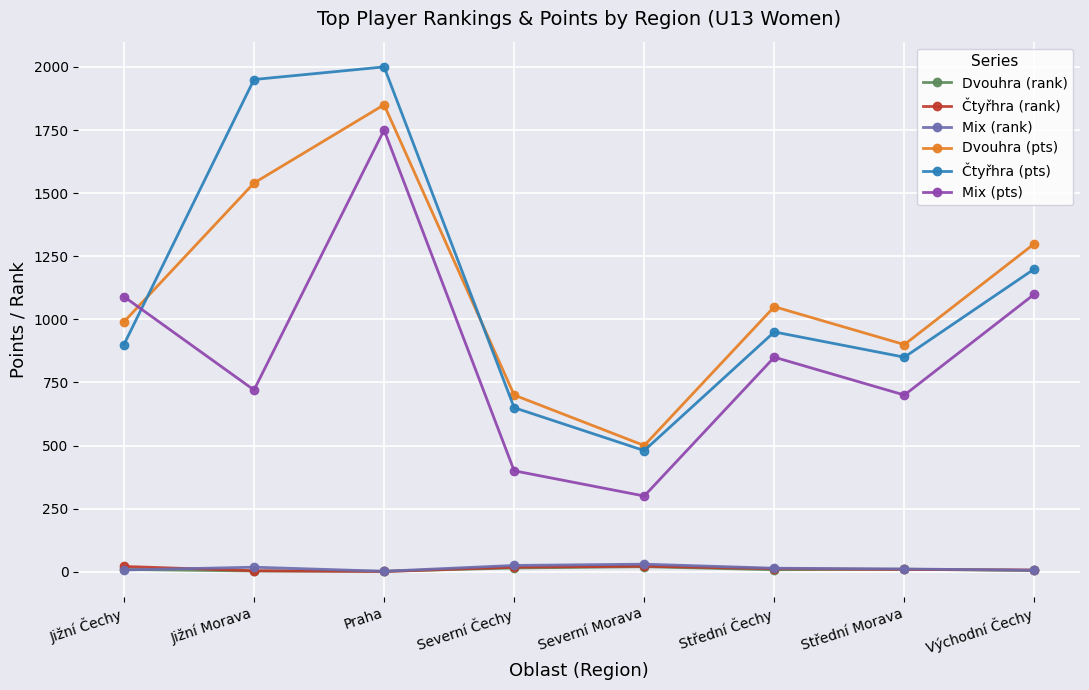

What is the average value of the Dvouhra (pts) series?

1104